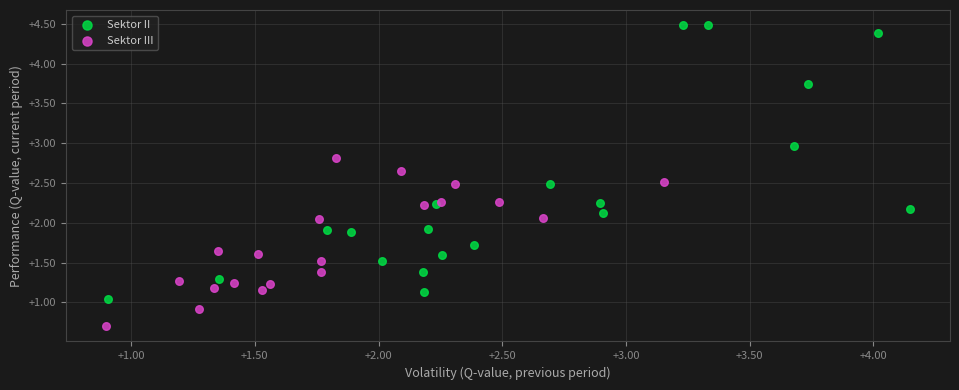

Which series has the largest Y range (max minus min)?

Sektor II